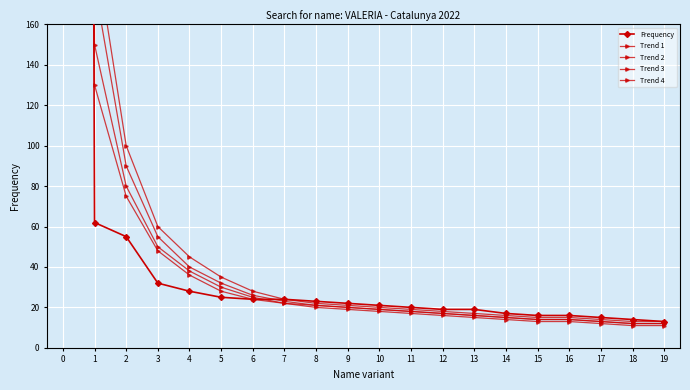

What is the average value of the Trend 1 series?

254